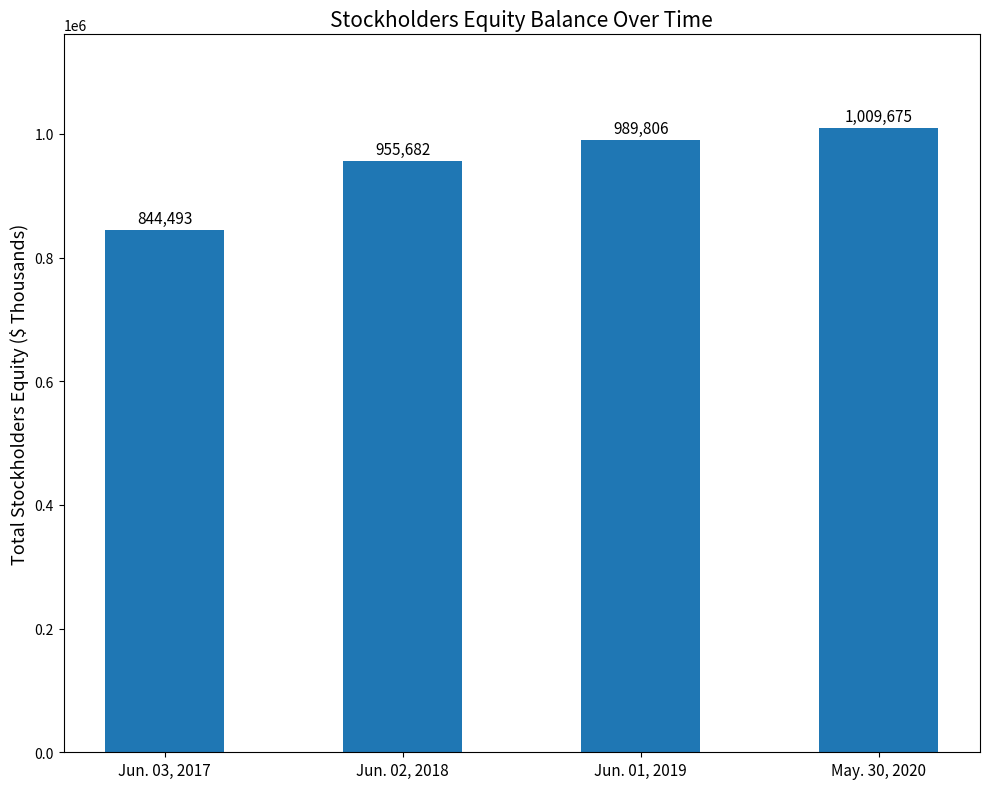

Reading left to right, extract all data points from this chart.

Jun. 03, 2017=844493	Jun. 02, 2018=955682	Jun. 01, 2019=989806	May. 30, 2020=1009675